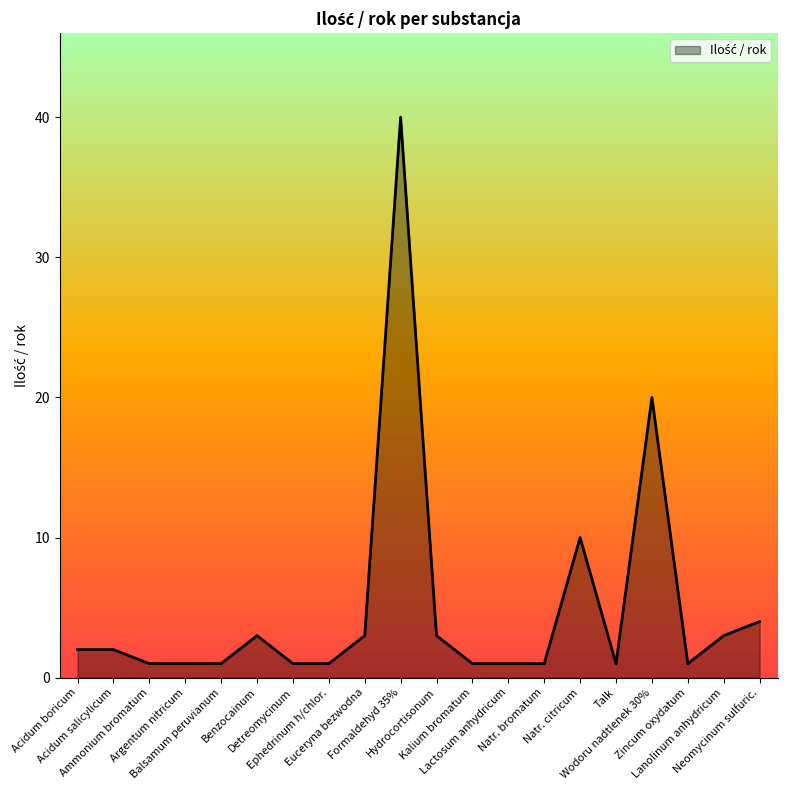

What is the greatest value displayed?

40